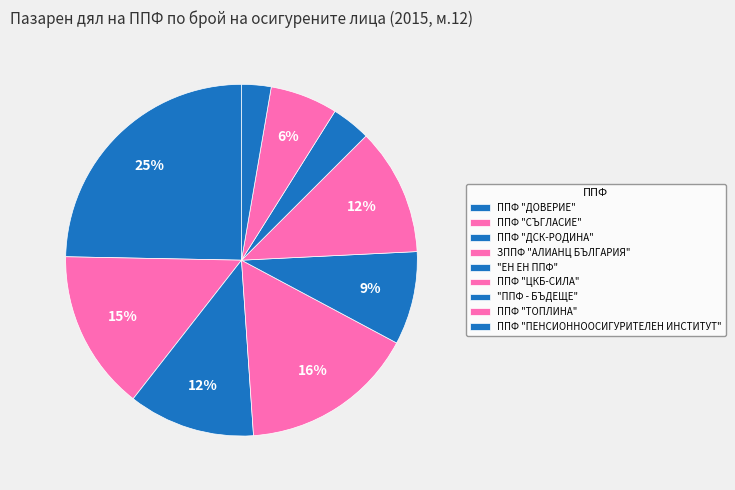

To the nearest percent, what is the average slice percentage?

11%